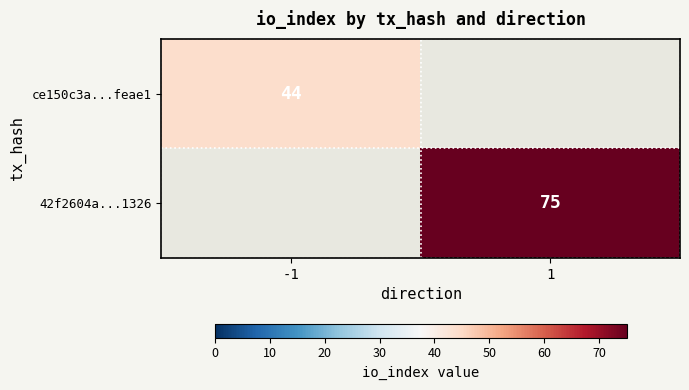

The ce150c3a...feae1 series shows 44 at -1. True or false?

True